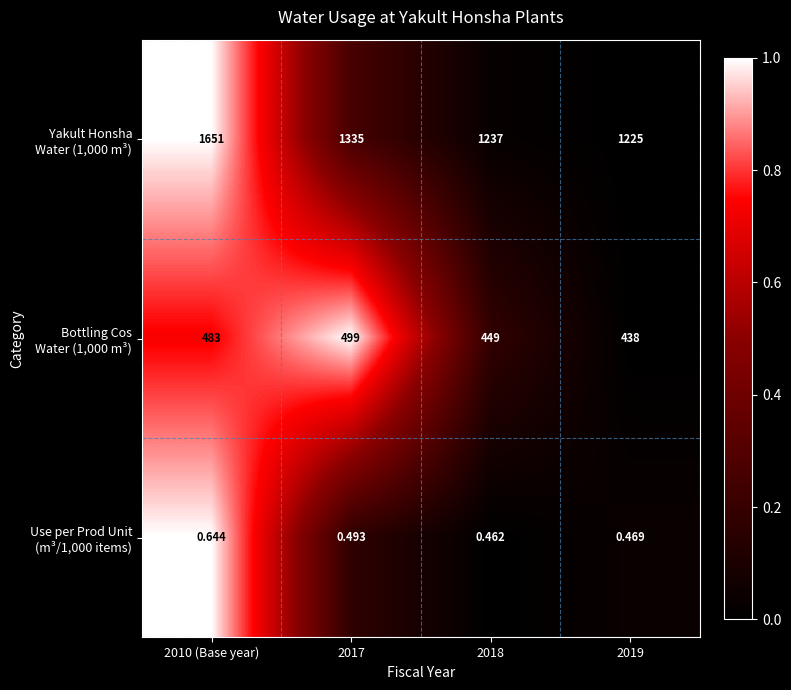

At which category is the sum across all series the highest?

2010 (Base year)